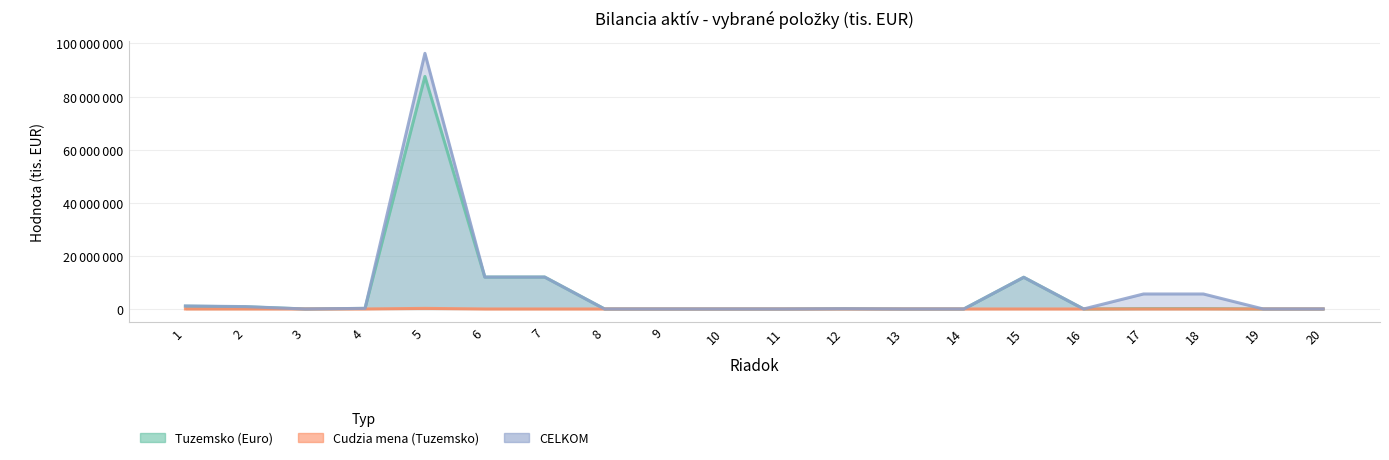

Which series has the largest range (max minus min)?

CELKOM